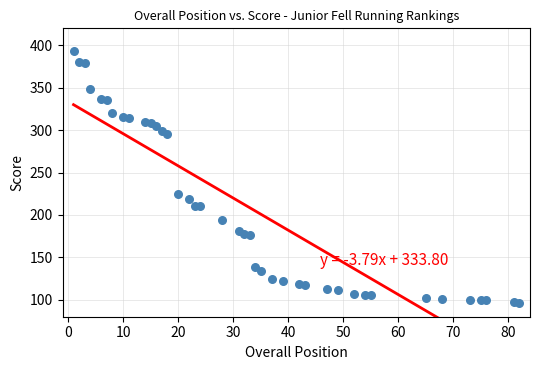

What Y value in the scatter plot is closest to 244?

224.8